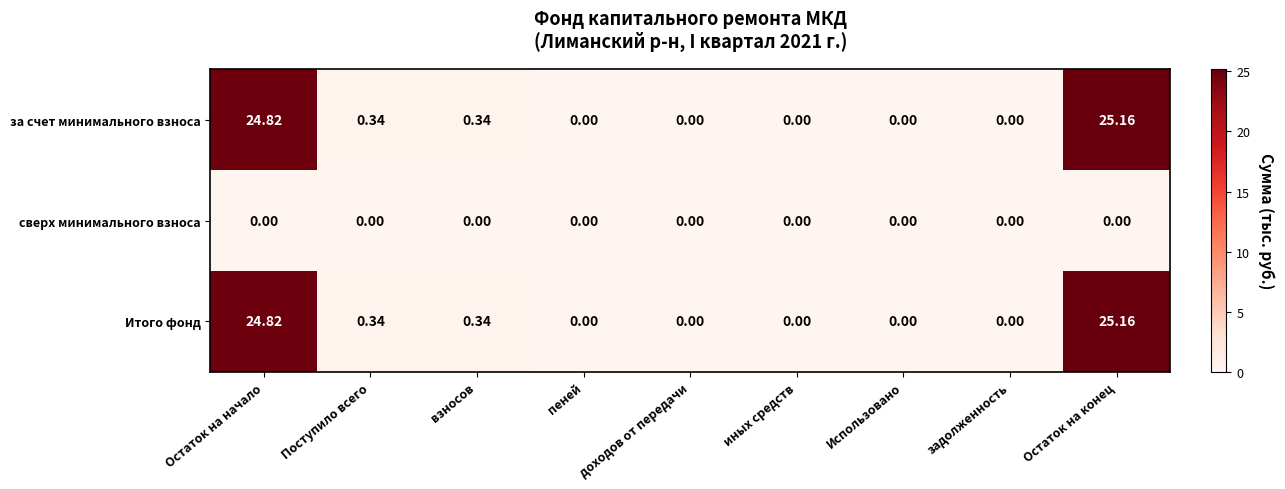

How many series are shown in this chart?

3